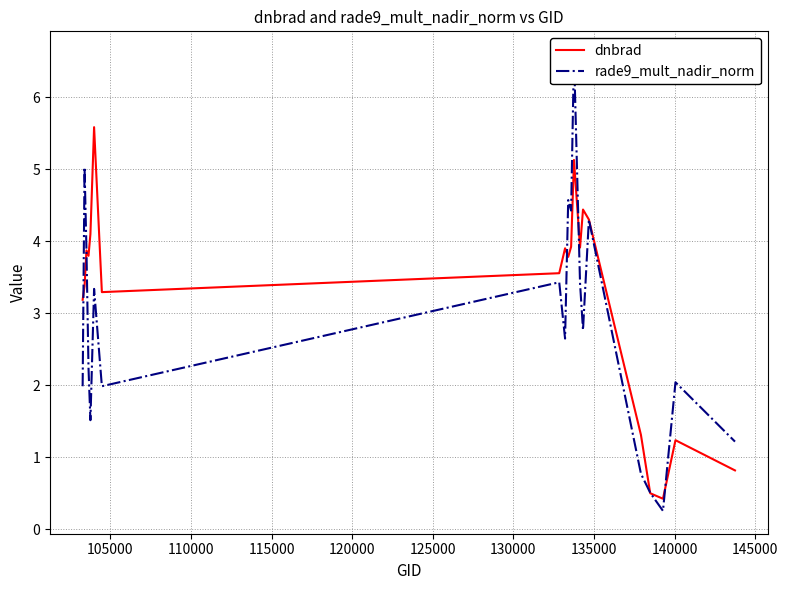

What is the highest value of the dnbrad series?

5.6